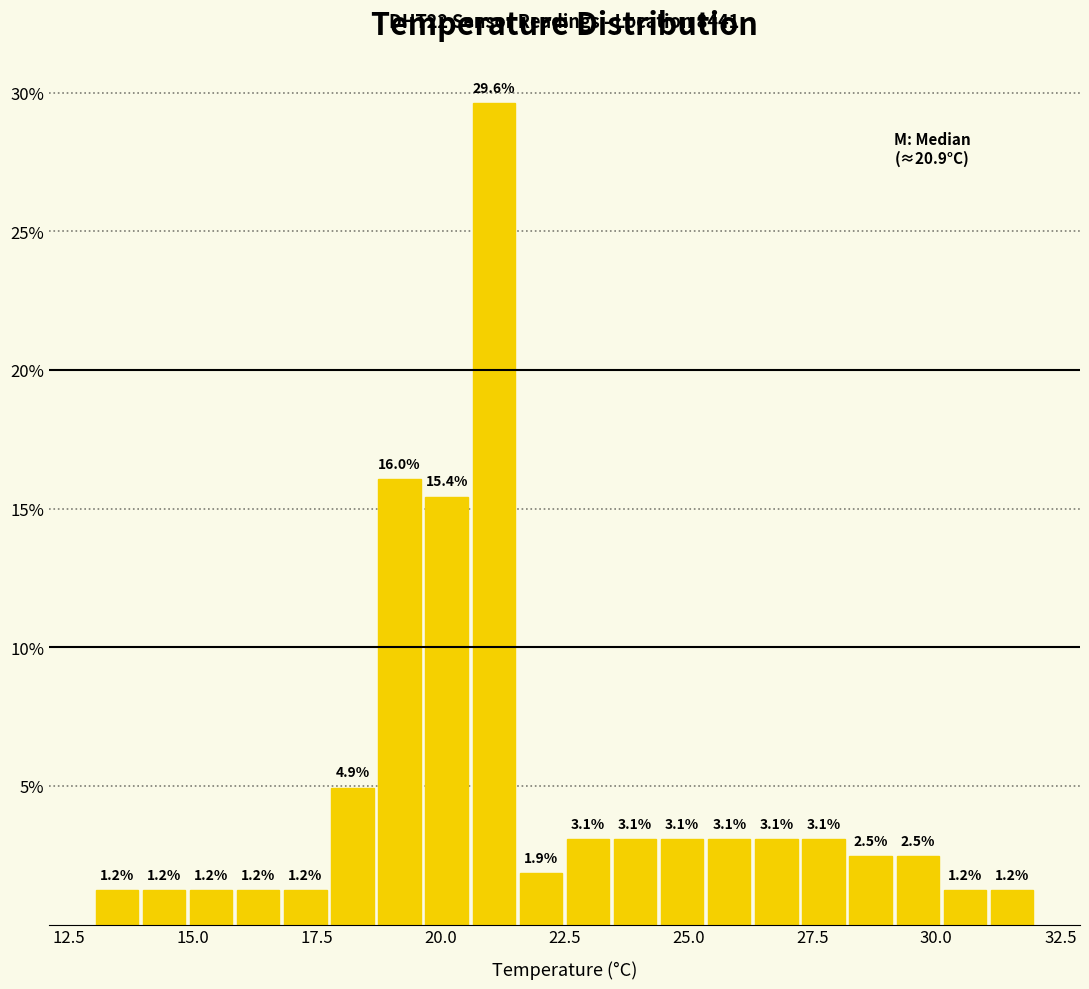

Around what value on the x-axis is the tallest bar? Give the approximate position of its centre, as read against the axis.

21.0